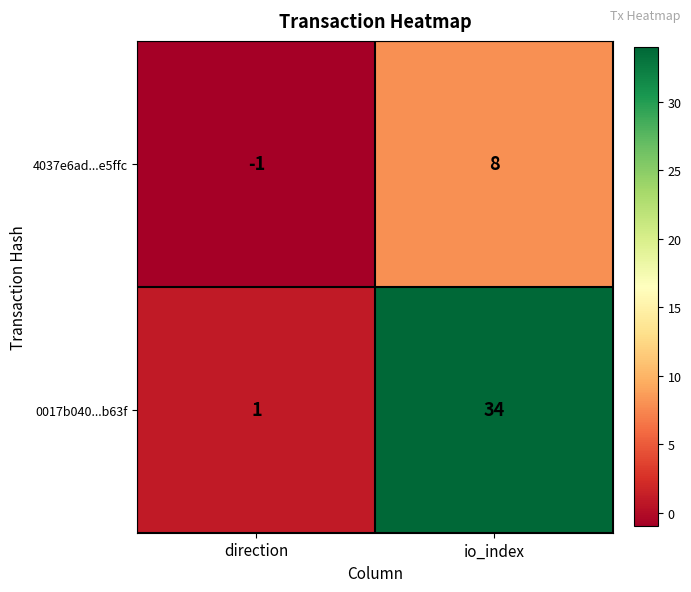

The value of 0017b040...b63f at direction is 0. True or false?

False